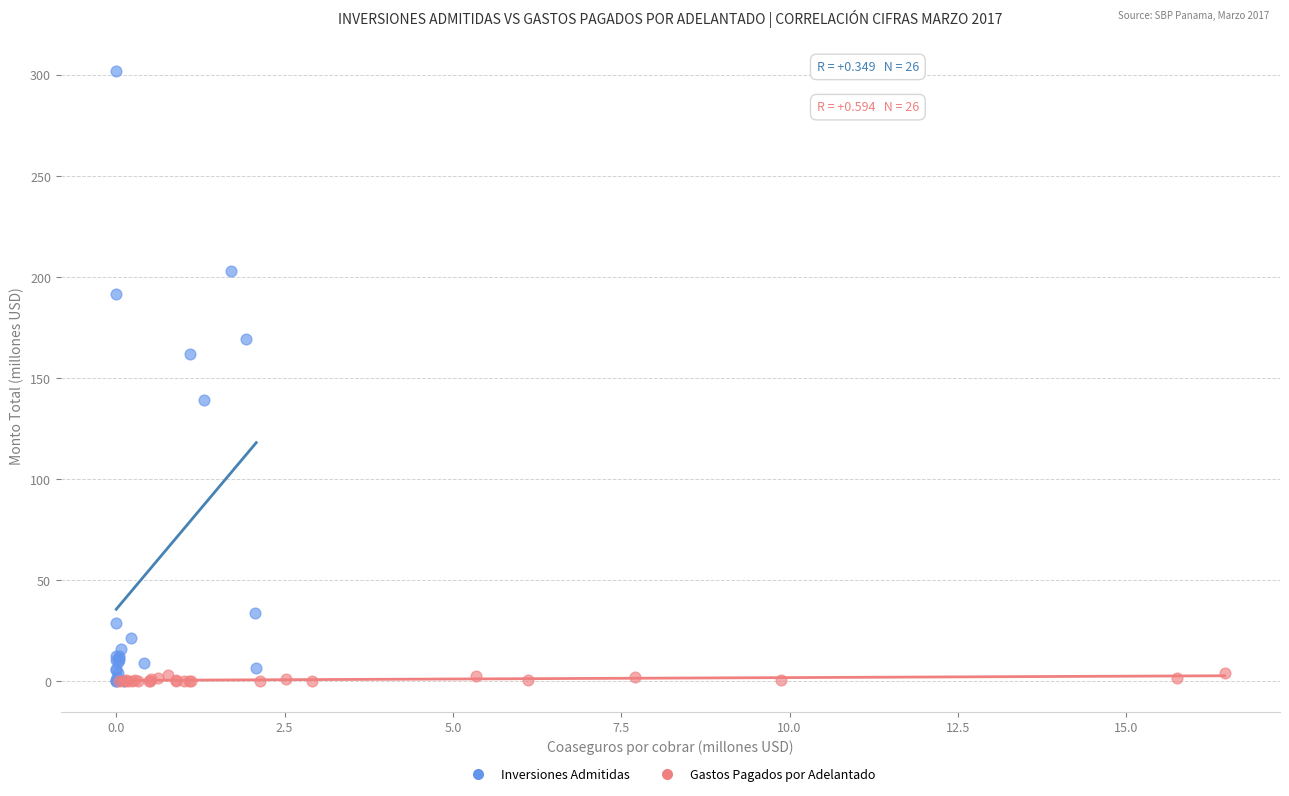

Which series contains the highest Y value?

Inversiones Admitidas